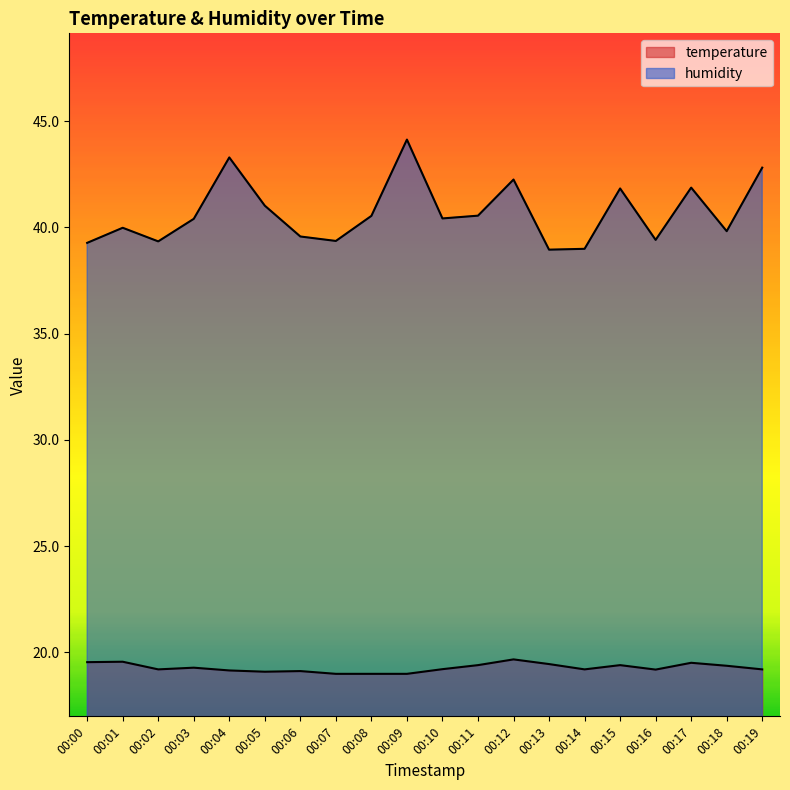

What is the smallest value displayed?

19.0